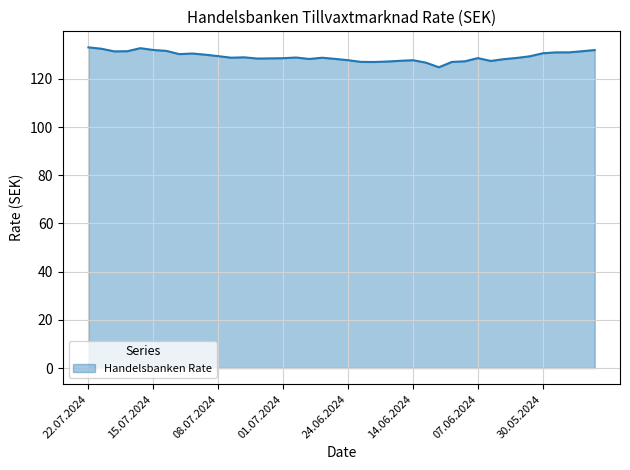

What is the maximum value shown in the chart?

133.1